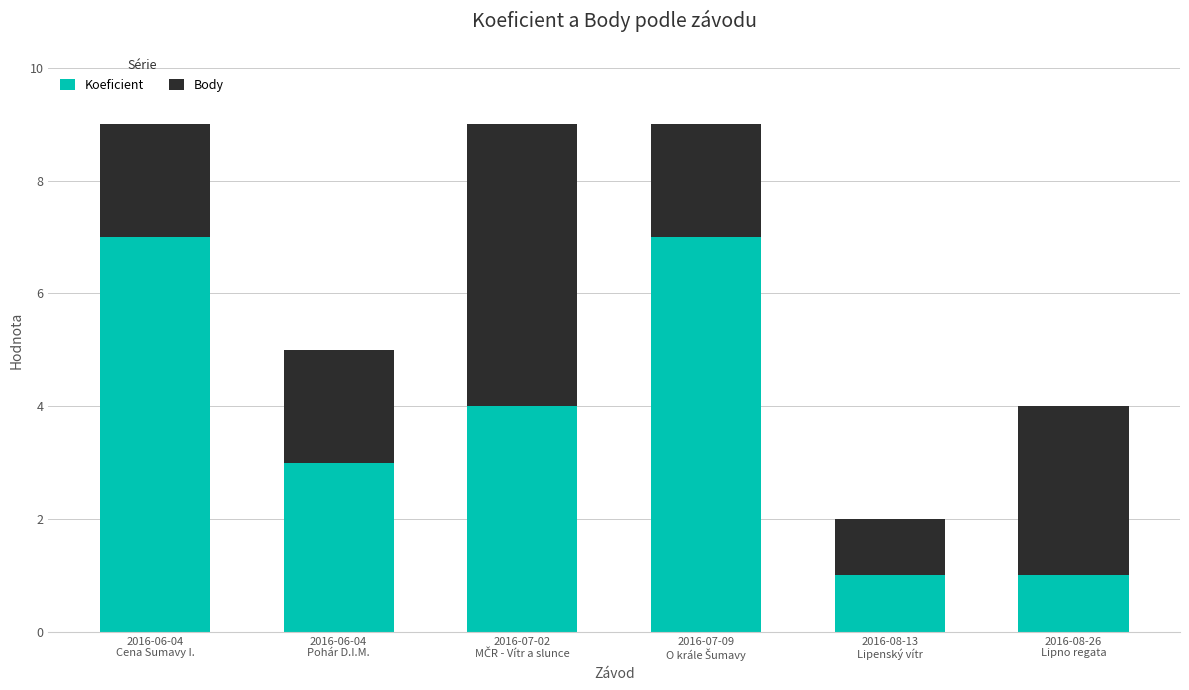

What is the difference between the second highest and second lowest values in the Koeficient series?

6